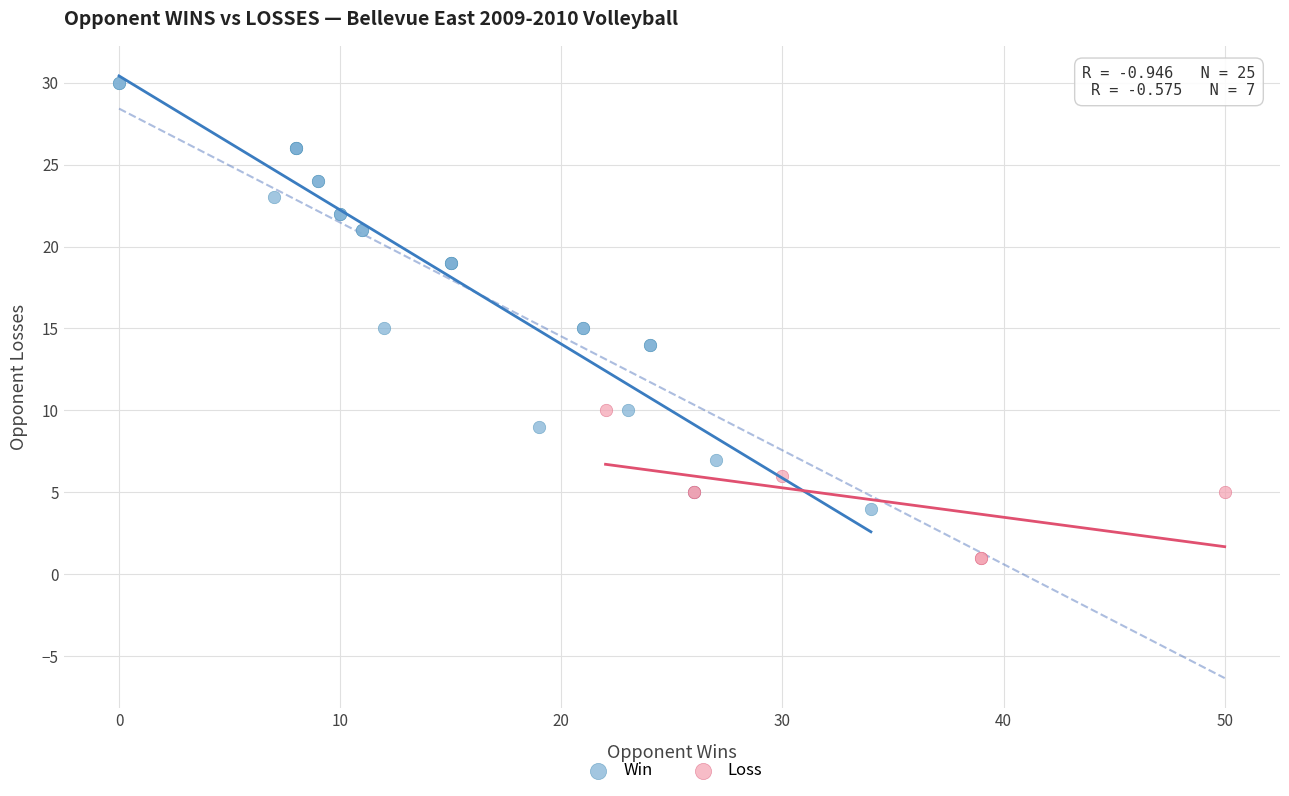

Which series reaches the maximum Y coordinate?

Win